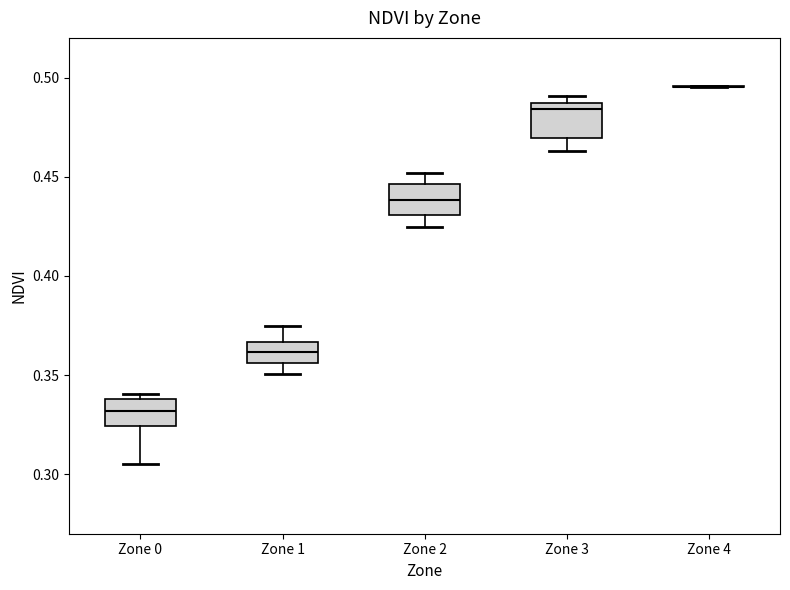

Reading left to right, transcribe this box plot: for each box, give where its median line is, the range the box spans, and where its two whiskers end, as read against the y-axis. The values are not printed on the chart, so give them approximately, as read against the axis.

Zone 0: median 0.330, box 0.325 to 0.340, whiskers 0.305 to 0.340 (just above the box's upper edge)
Zone 1: median 0.360, box 0.355 to 0.365, whiskers 0.350 to 0.375
Zone 2: median 0.440, box 0.430 to 0.445, whiskers 0.425 to 0.450
Zone 3: median 0.485 (just below the box's upper edge), box 0.470 to 0.485, whiskers 0.465 to 0.490
Zone 4: box collapsed to a line at 0.495, whiskers 0.495 to 0.495